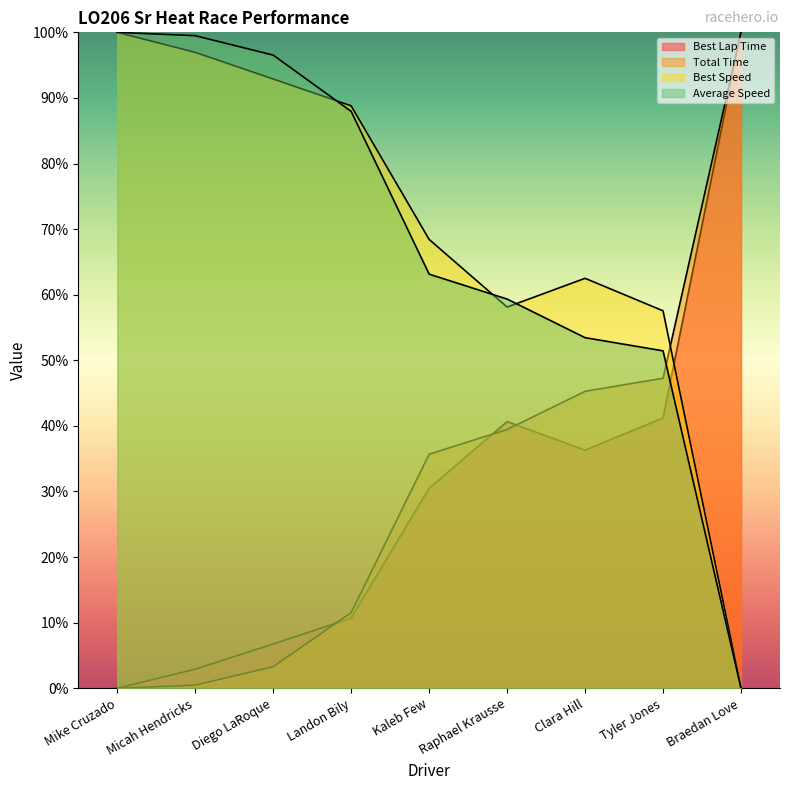

Between Landon Bily and Mike Cruzado, which is larger?

Landon Bily